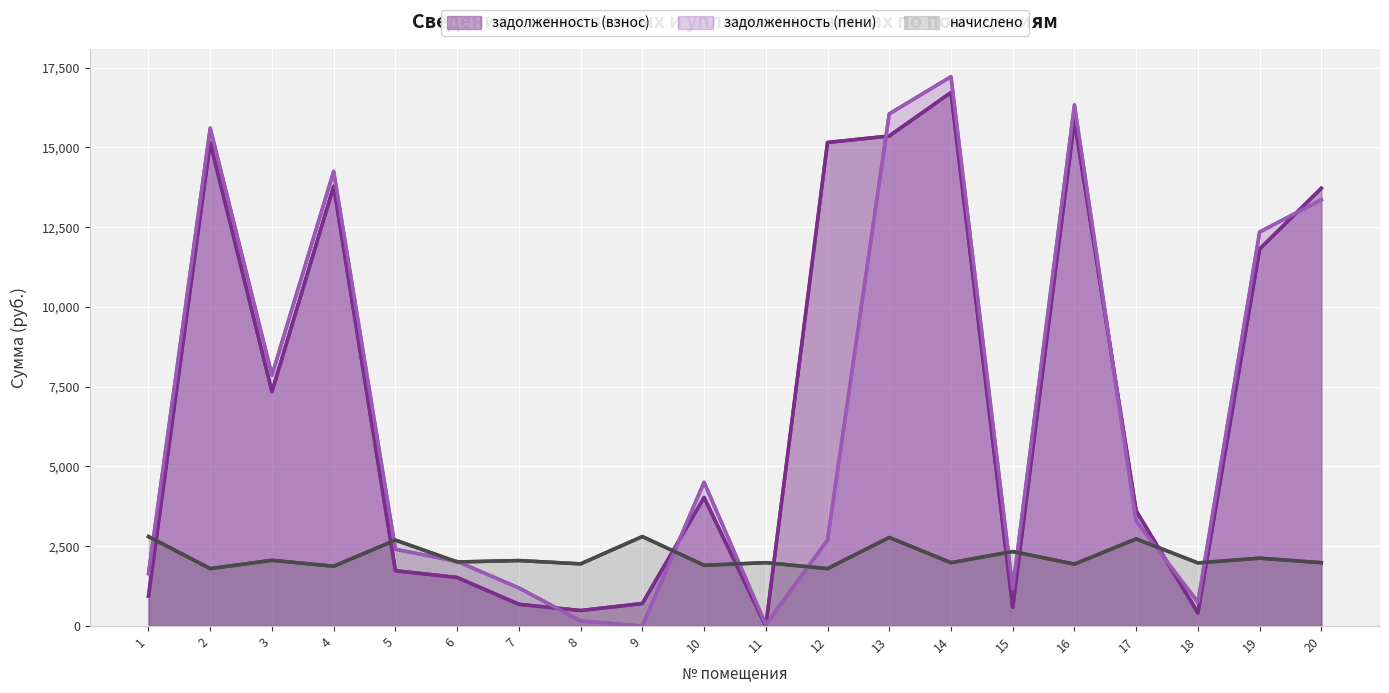

How many times do задолженность (взнос) and задолженность (пени) cross each other?

7